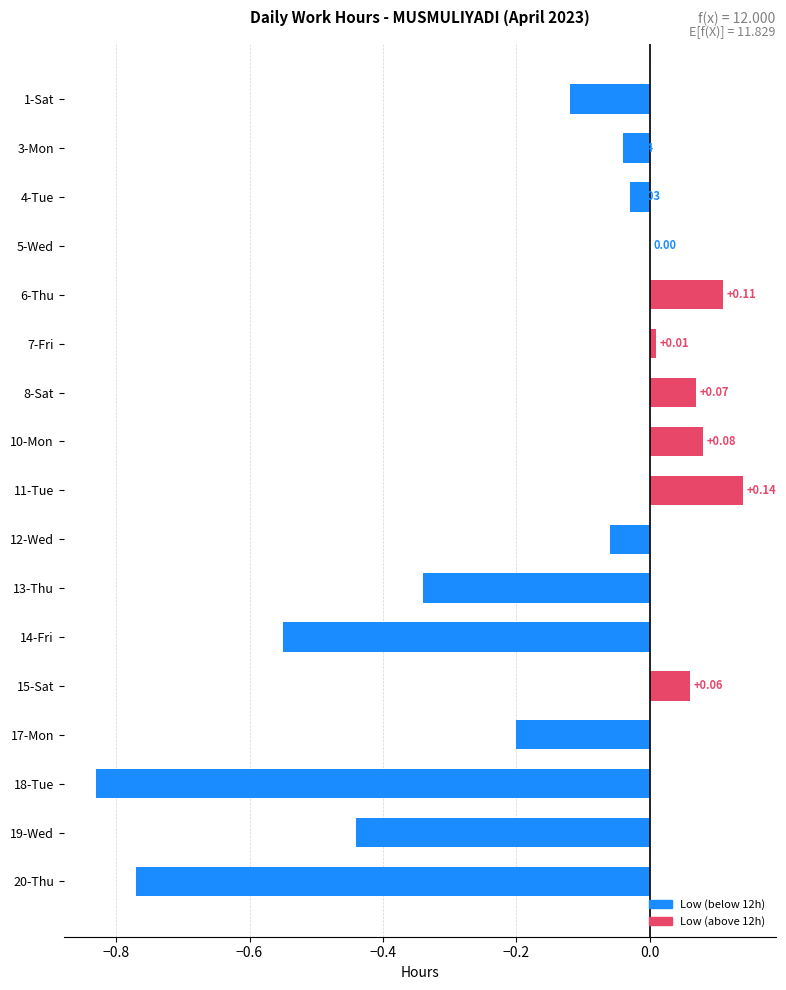

What is the sum of all values?

-2.9